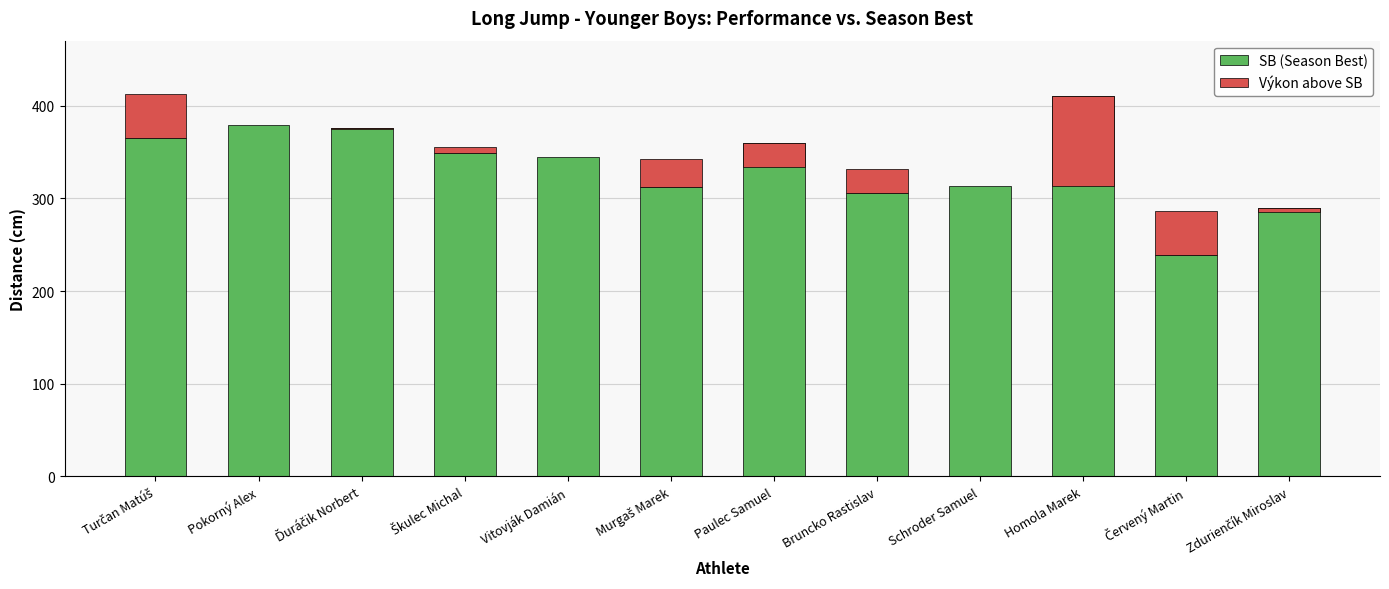

How many series are shown in this chart?

2